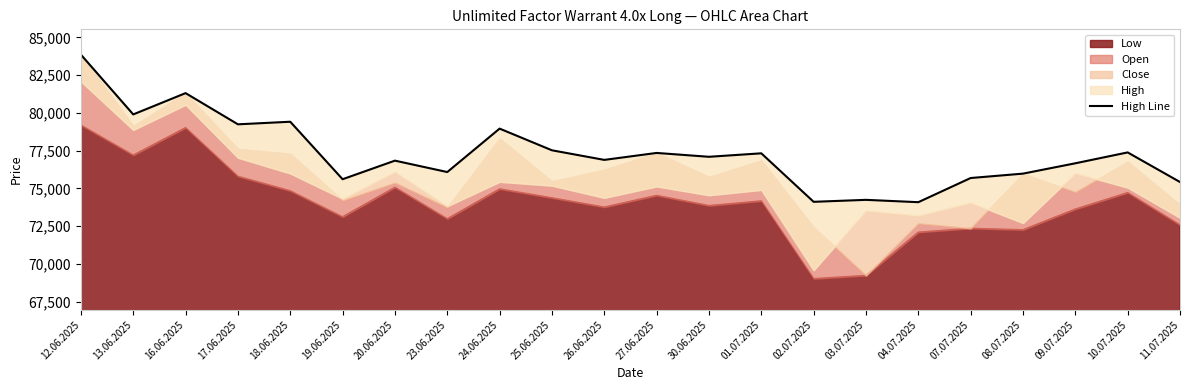

Reading left to right, list all the values displayed in this chart.

83855	79900	81310	79245	79415	75610	76840	76085	78960	77525	76890	77350	77095	77325	74115	74245	74090	75690	75980	76665	77385	75425